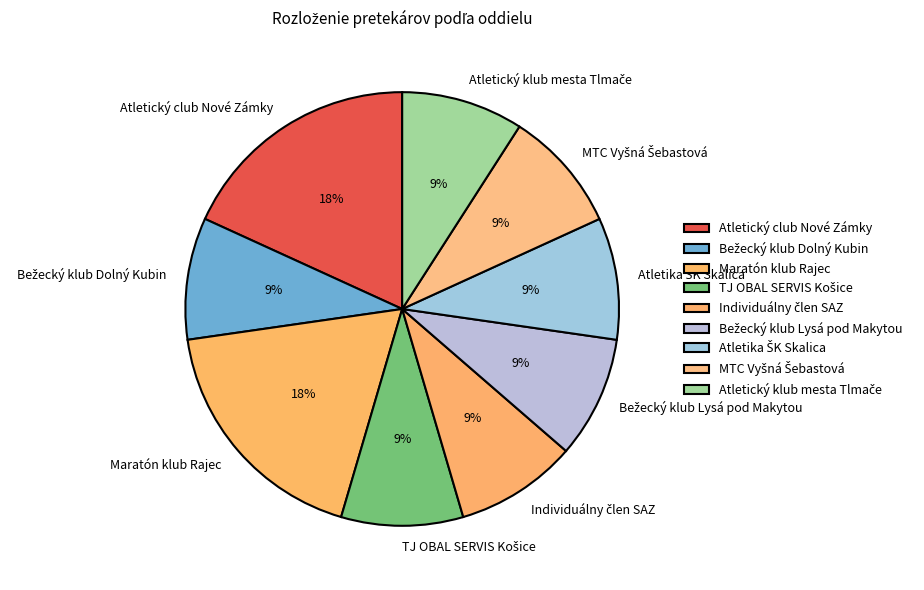

Is it true that Atletický club Nové Zámky is 18% of the pie?

True